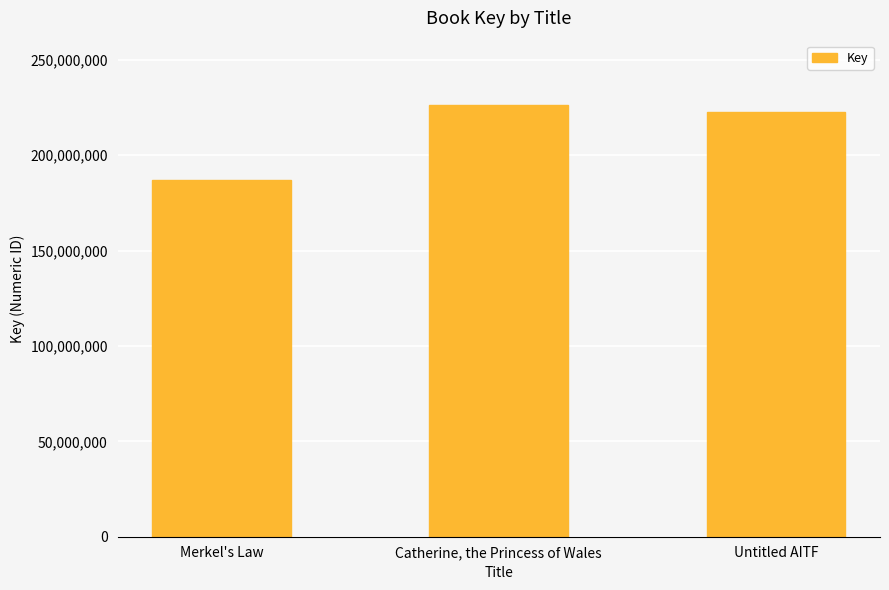

Reading right to left, extract all data points from this chart.

Untitled AITF=222586212	Catherine, the Princess of Wales=226525771	Merkel's Law=186737632